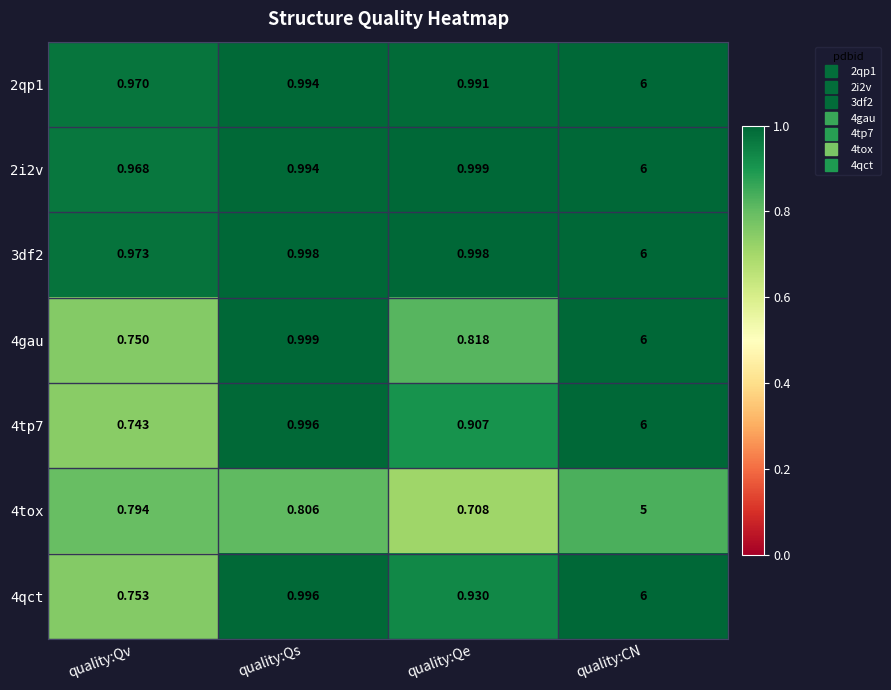

Which label corresponds to the largest value in the chart?

quality:CN